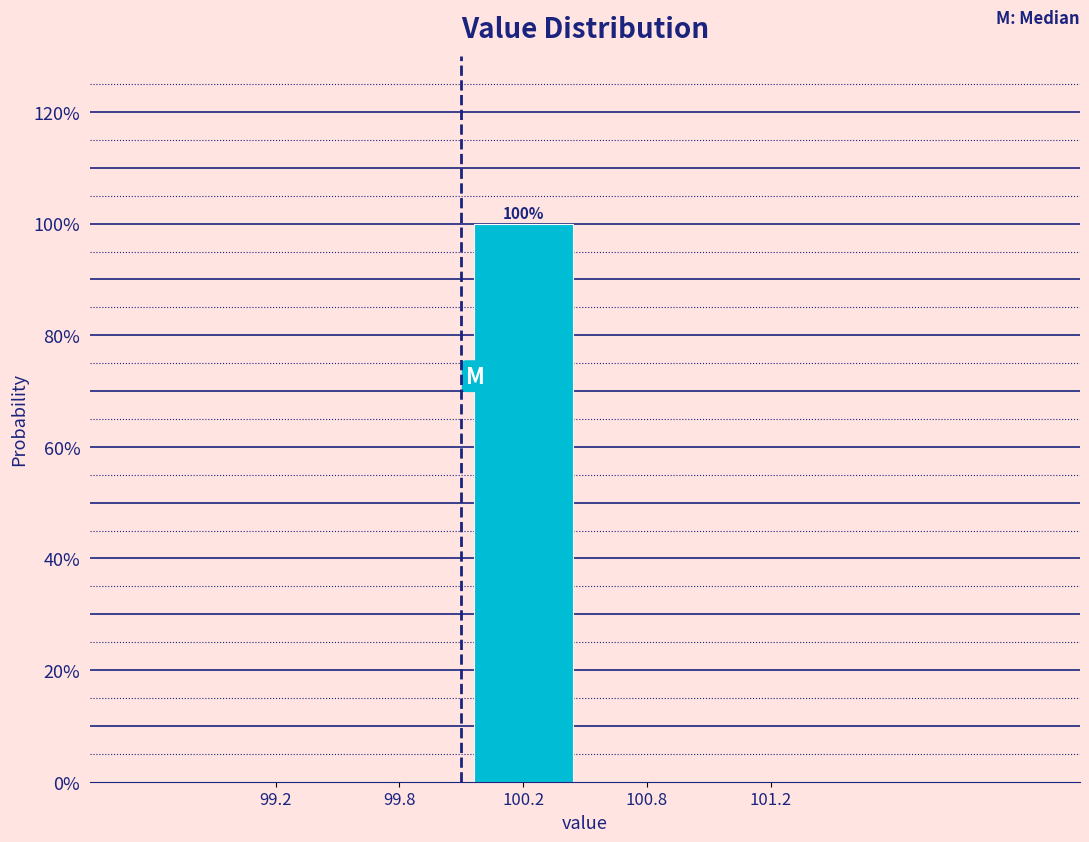

Reading left to right, transcribe all the data shown in this chart.

99.2=0	99.8=0	100.2=100	100.8=0	101.2=0